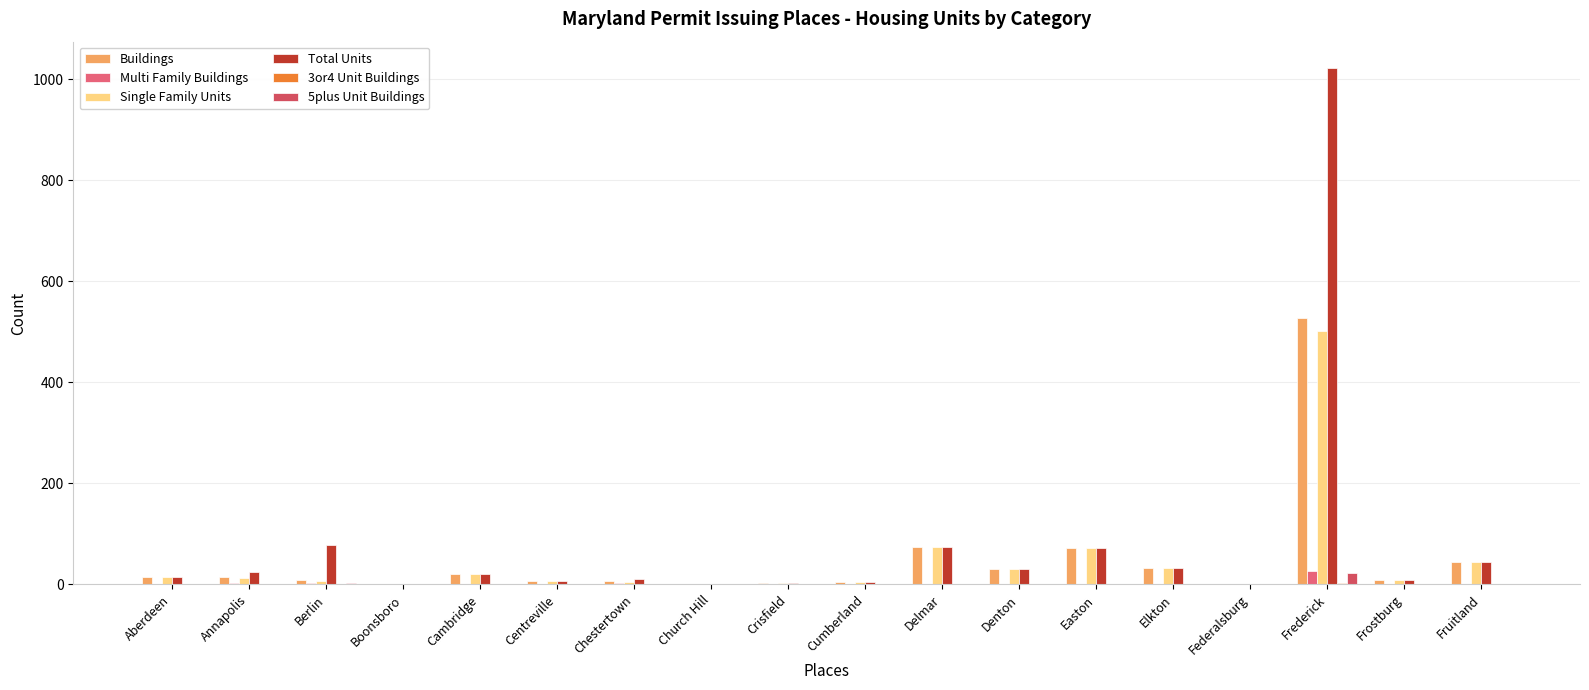

How many categories are shown in the chart?

18